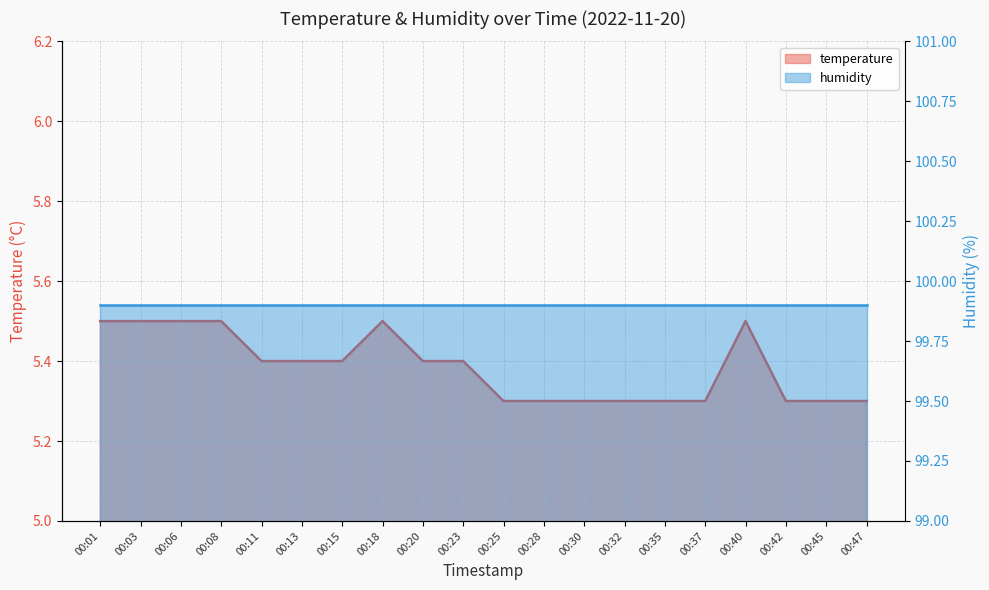

What is the minimum value shown in the chart?

5.3